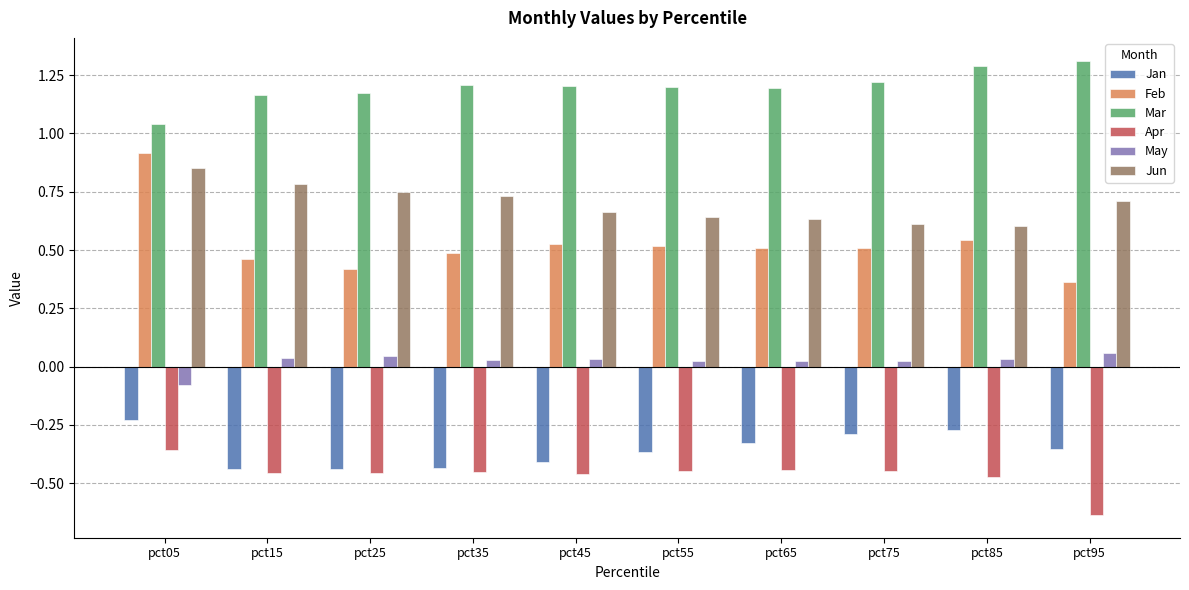

Which series has the largest range (max minus min)?

Feb